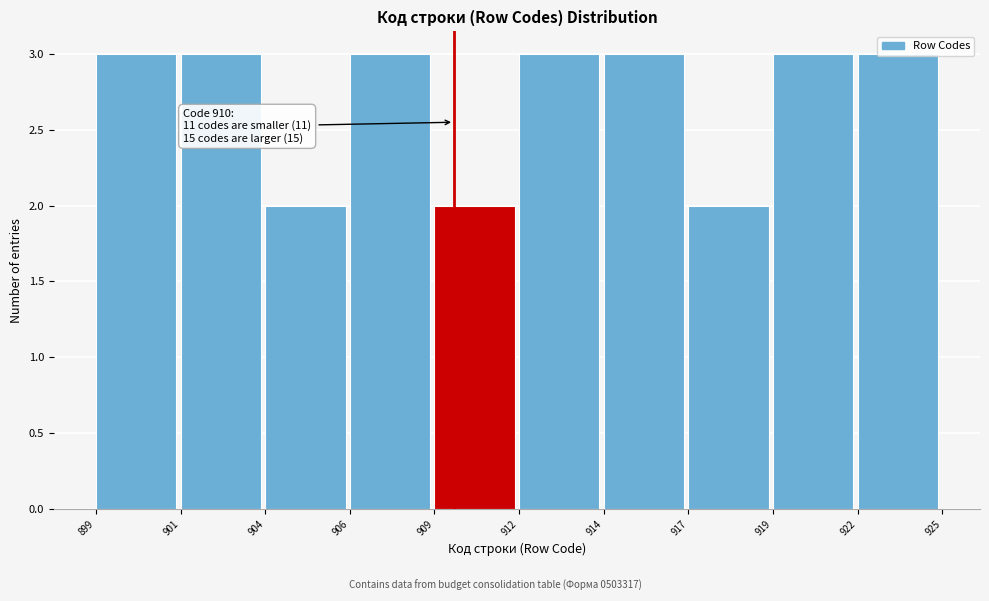

Is it true that the value at 901 is 3?

True